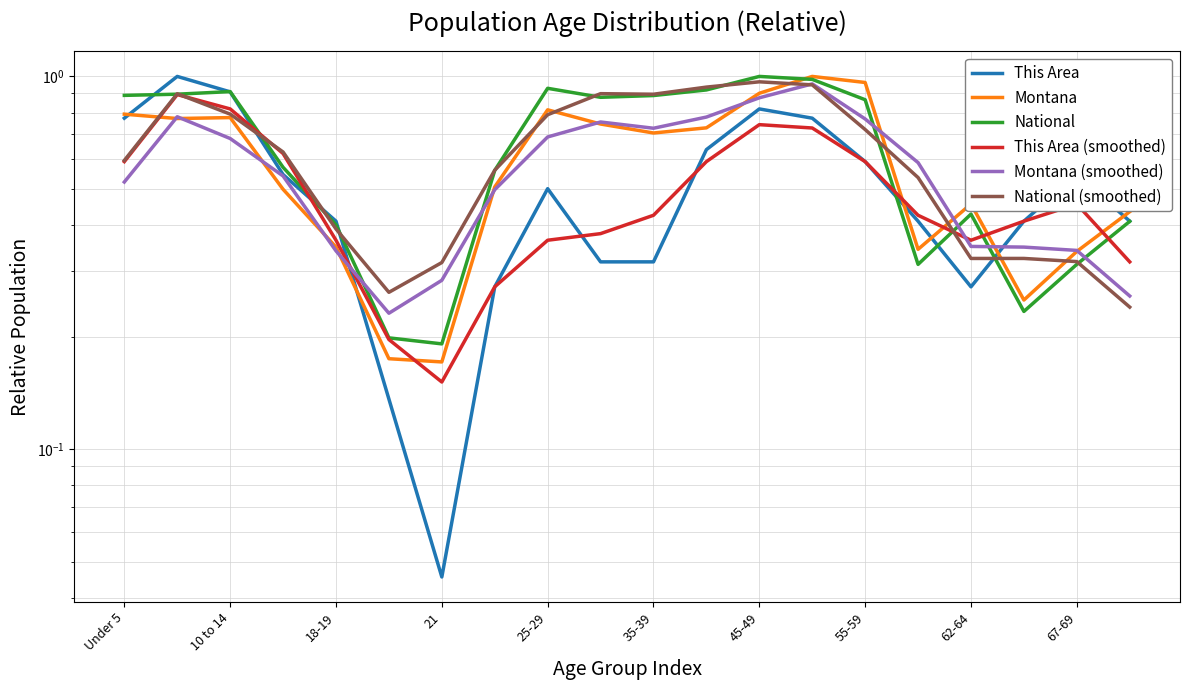

Reading left to right, what are all the values shown in this chart?

This Area: 0.8	1.0	0.9	0.5	0.4	0.1	0.0	0.3	0.5	0.3	0.3	0.6	0.8	0.8	0.6	0.4	0.3	0.4	0.5	0.4
Montana: 0.8	0.8	0.8	0.5	0.3	0.2	0.2	0.5	0.8	0.7	0.7	0.7	0.9	1.0	1.0	0.3	0.5	0.3	0.3	0.4
National: 0.9	0.9	0.9	0.6	0.4	0.2	0.2	0.6	0.9	0.9	0.9	0.9	1.0	1.0	0.9	0.3	0.4	0.2	0.3	0.4
This Area (smoothed): 0.6	0.9	0.8	0.6	0.4	0.2	0.2	0.3	0.4	0.4	0.4	0.6	0.7	0.7	0.6	0.4	0.4	0.4	0.5	0.3
Montana (smoothed): 0.5	0.8	0.7	0.5	0.3	0.2	0.3	0.5	0.7	0.8	0.7	0.8	0.9	1.0	0.8	0.6	0.4	0.3	0.3	0.3
National (smoothed): 0.6	0.9	0.8	0.6	0.4	0.3	0.3	0.6	0.8	0.9	0.9	0.9	1.0	0.9	0.7	0.5	0.3	0.3	0.3	0.2